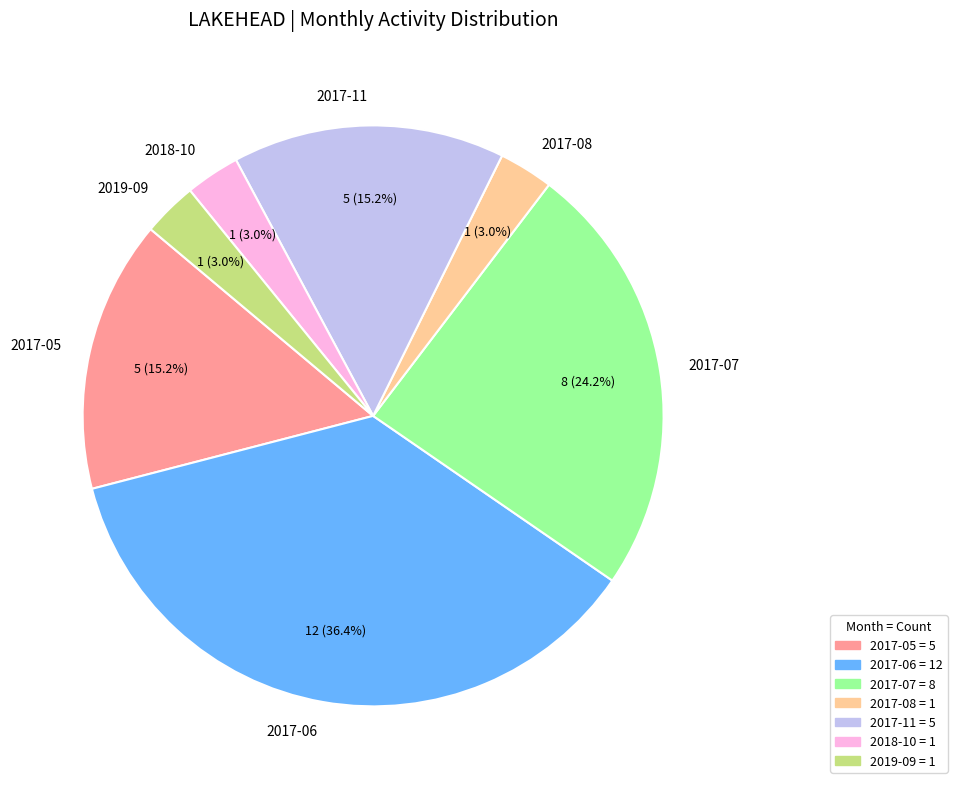

To the nearest percent, what is the average slice percentage?

14%